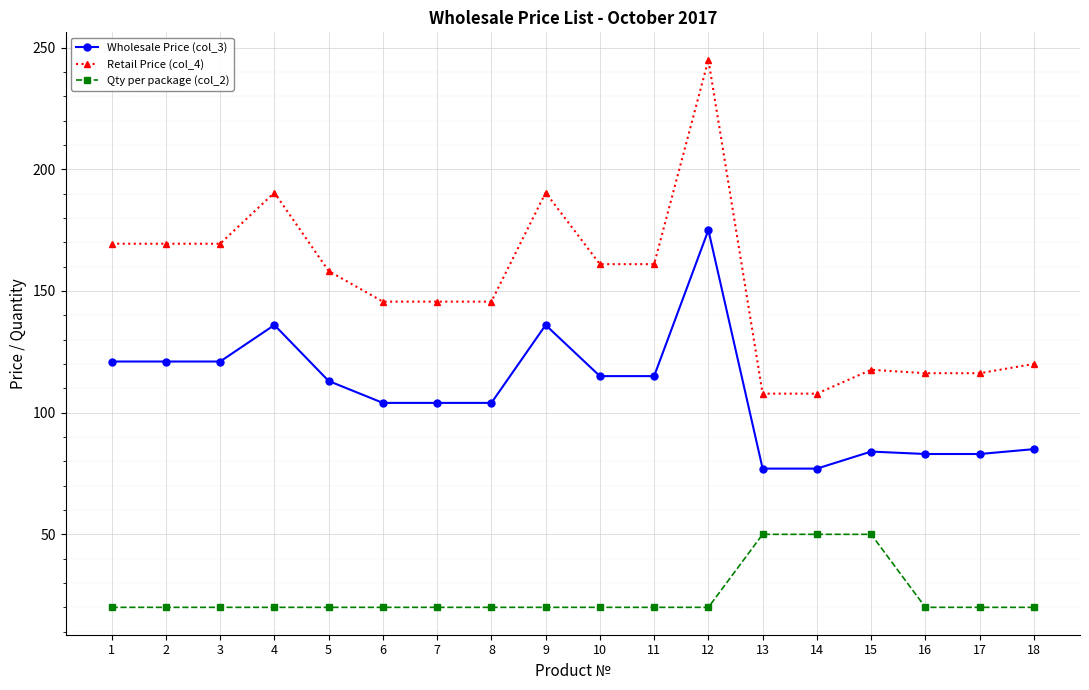

True or false: Wholesale Price (col_3) has more than 0 interior local peaks.

True